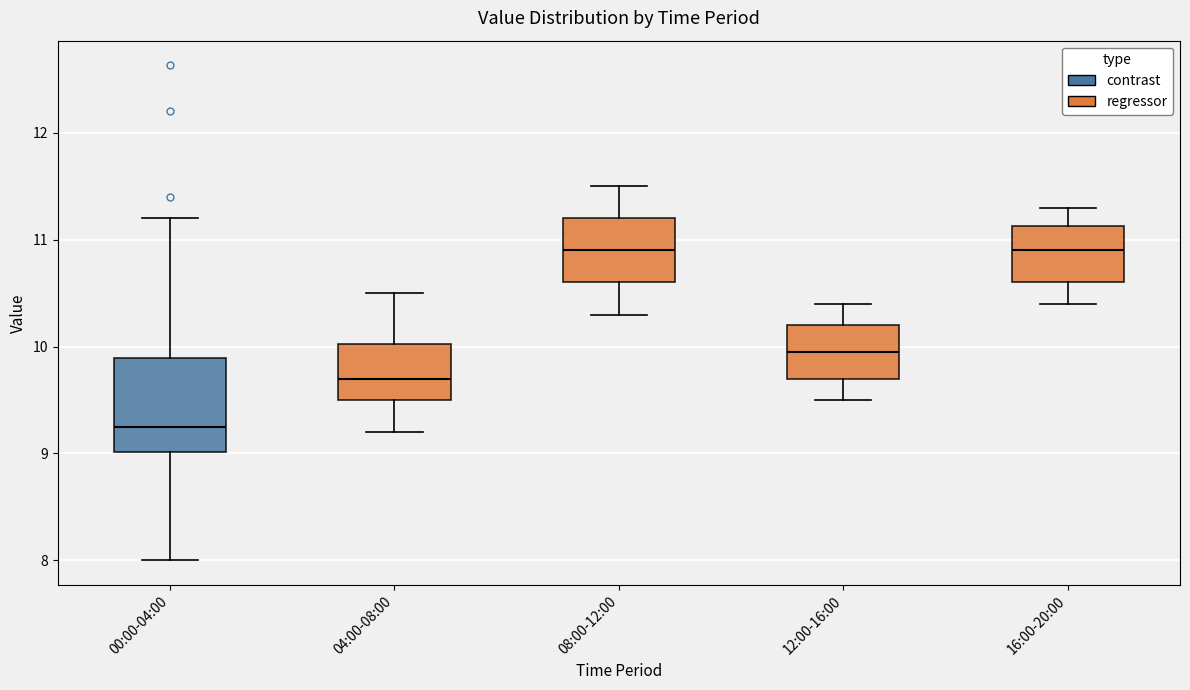

Reading left to right, transcribe this box plot: for each box, give where its median line is, the range the box spans, and where its two whiskers end, as read against the y-axis. The values are not printed on the chart, so give them approximately, as read against the axis.

00:00-04:00: median 9.3, box 9.0 to 9.9, whiskers 8.0 to 11.2
04:00-08:00: median 9.7, box 9.5 to 10.0, whiskers 9.2 to 10.5
08:00-12:00: median 10.9, box 10.6 to 11.2, whiskers 10.3 to 11.5
12:00-16:00: median 10.0, box 9.7 to 10.2, whiskers 9.5 to 10.4
16:00-20:00: median 10.9, box 10.6 to 11.1, whiskers 10.4 to 11.3